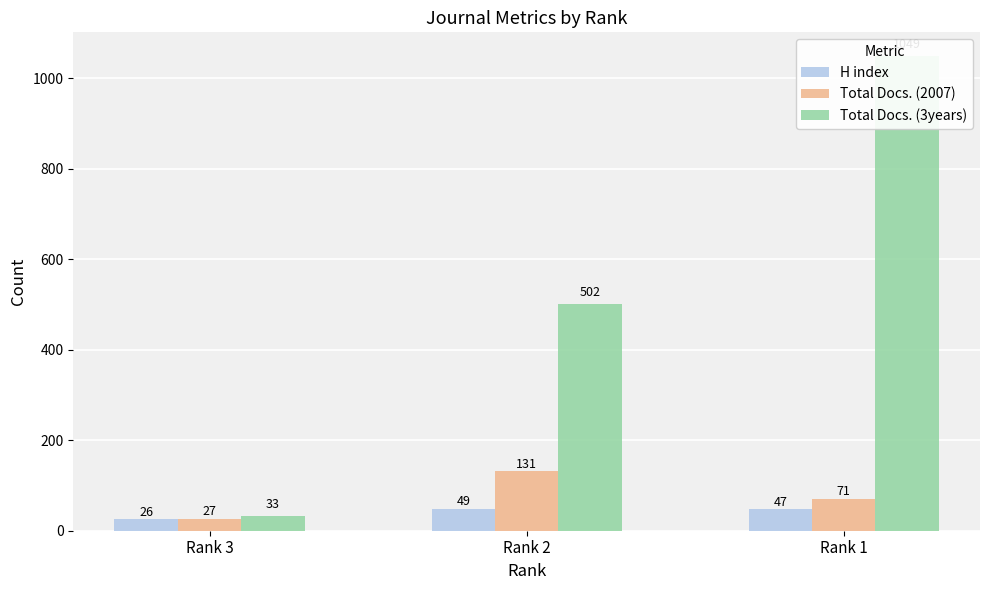

What is the value of the H index bar at the 1st from the left?

26